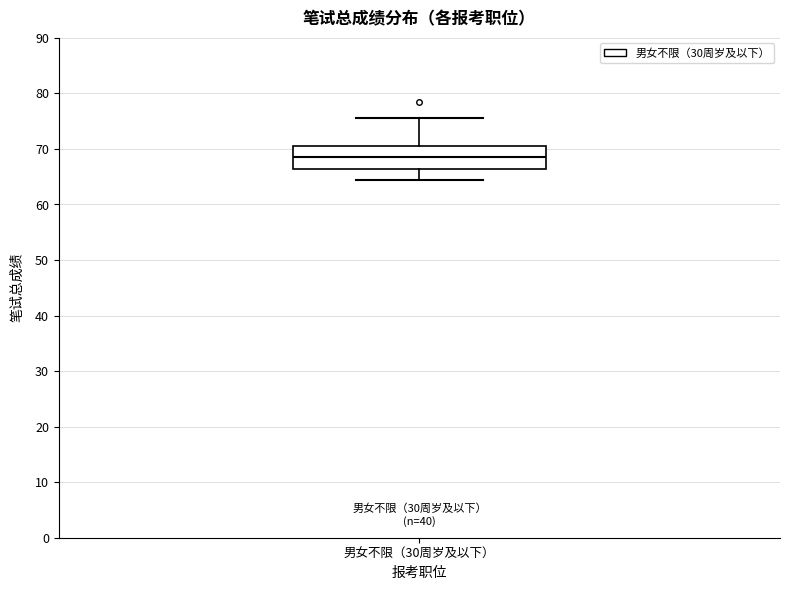

Transcribe this box plot: give where the median line is, the range the box spans, and where the two whiskers end, as read against the y-axis. The values are not printed on the chart, so give them approximately, as read against the axis.

median 69, box 66 to 71, whiskers 65 to 76